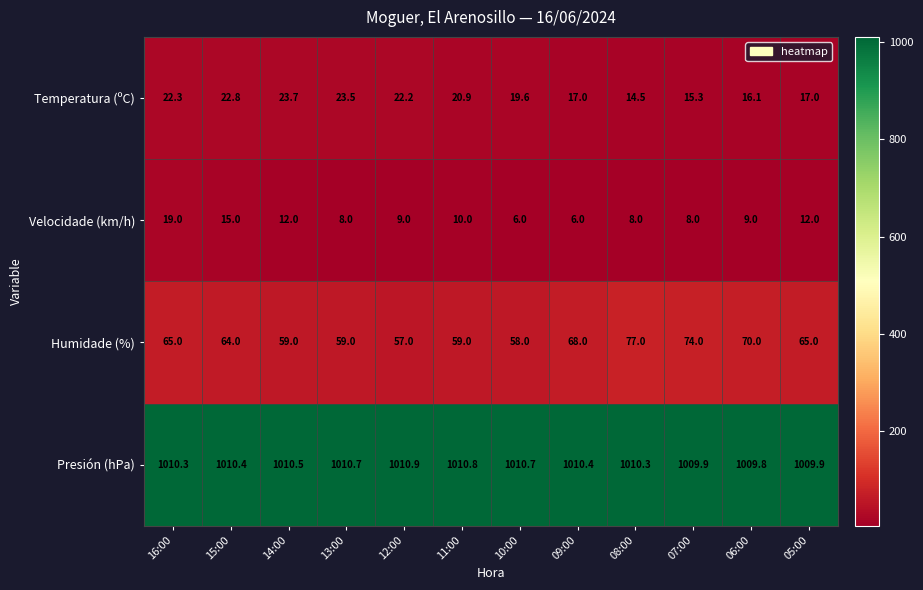

How many data points in Temperatura (ºC) are above 20?

6